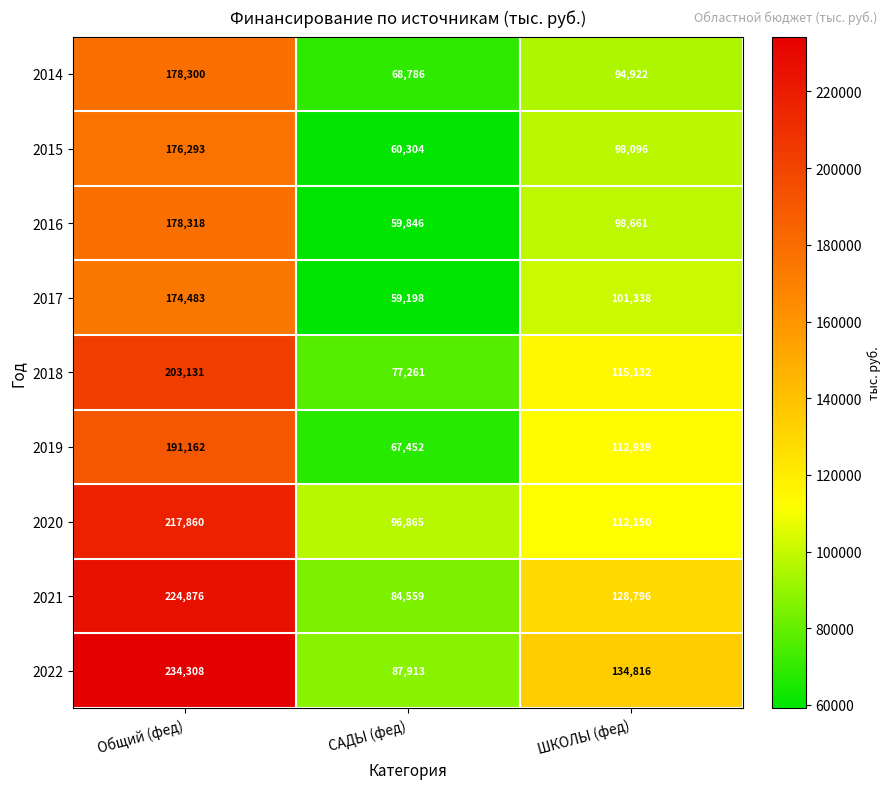

Which series has the largest range (max minus min)?

2022